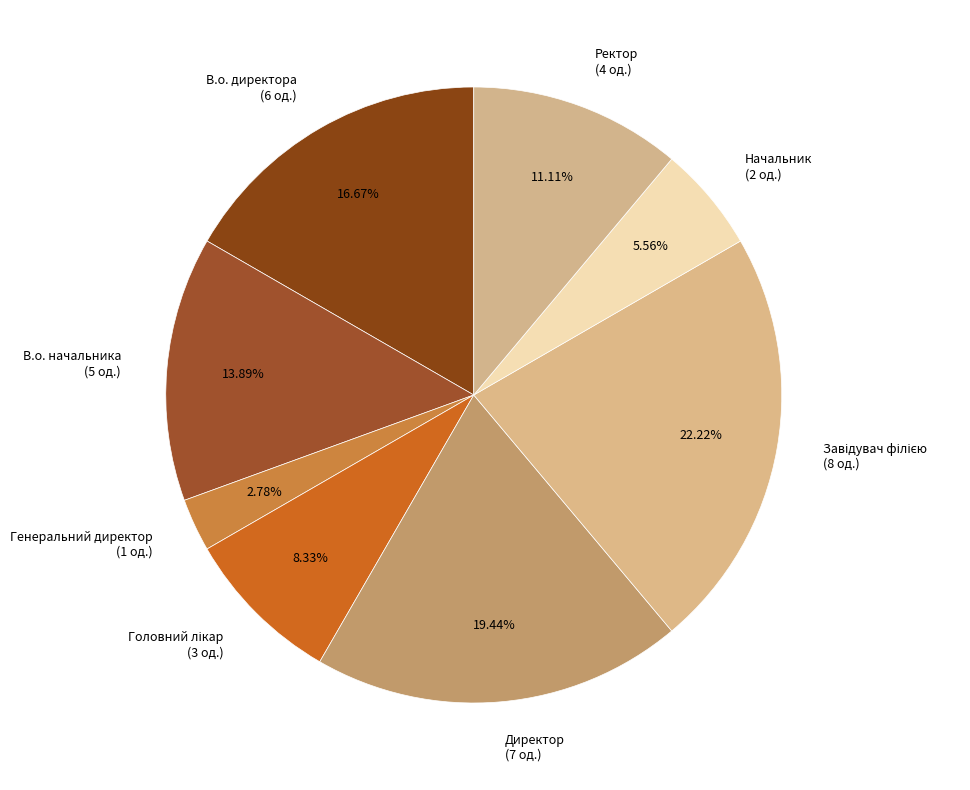

Does Генеральний директор represent more than half of the total?

No